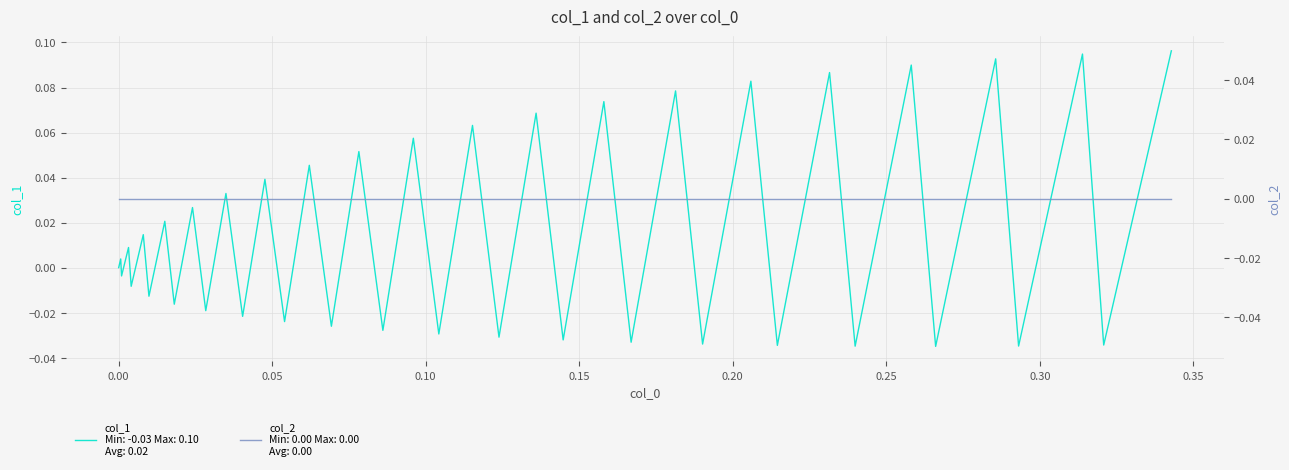

After their last crossing, which series has the higher values: col_1 or col_2?

col_1